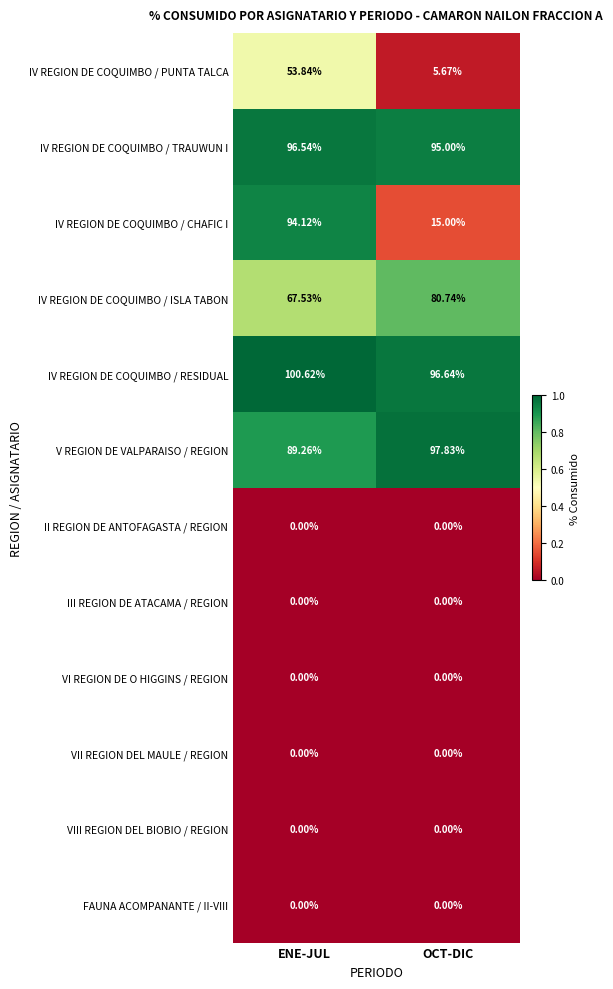

Between ENE-JUL and OCT-DIC, which series saw the biggest shift?

IV REGION DE COQUIMBO / CHAFIC I